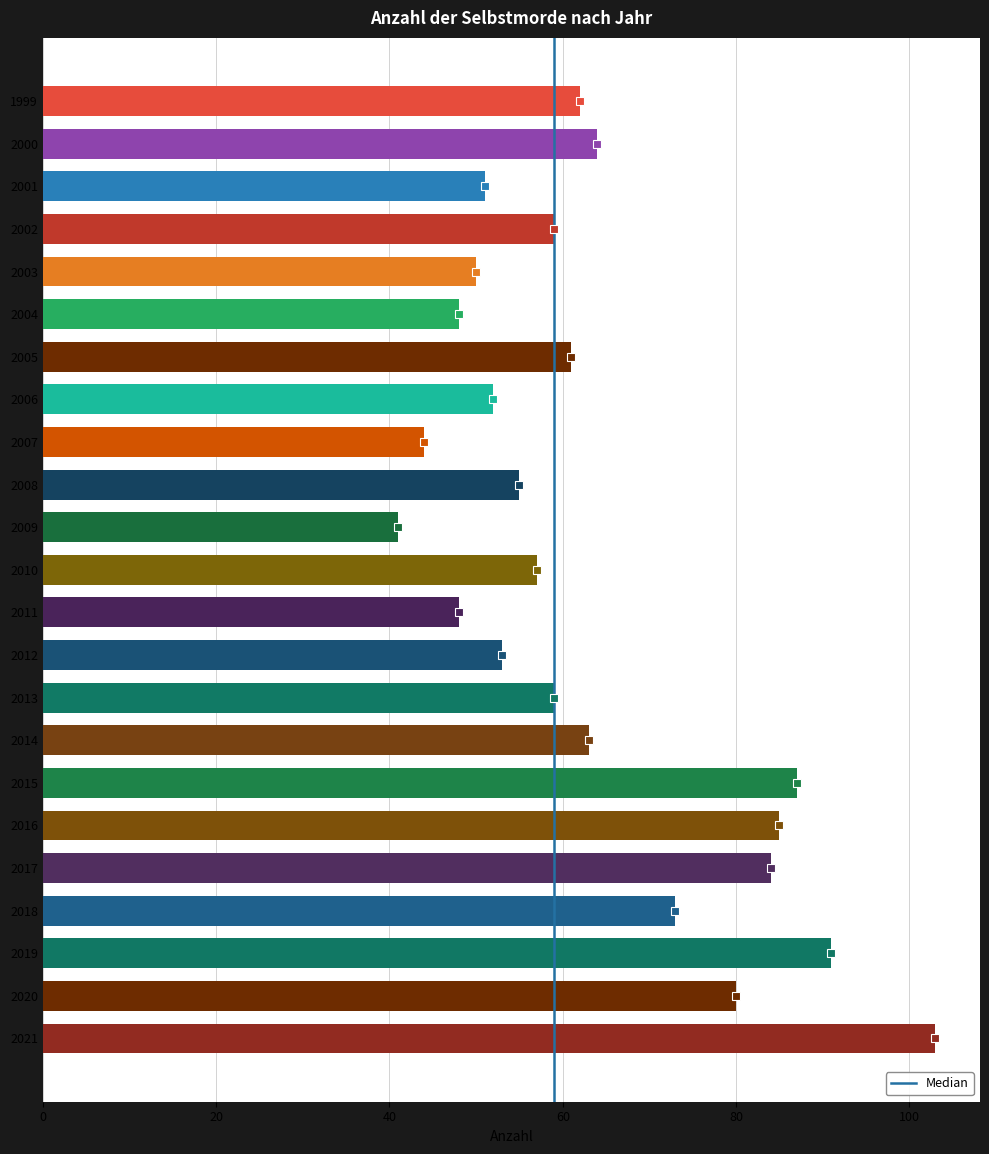

Reading top to bottom, list all the values displayed in this chart.

1999=62	2000=64	2001=51	2002=59	2003=50	2004=48	2005=61	2006=52	2007=44	2008=55	2009=41	2010=57	2011=48	2012=53	2013=59	2014=63	2015=87	2016=85	2017=84	2018=73	2019=91	2020=80	2021=103